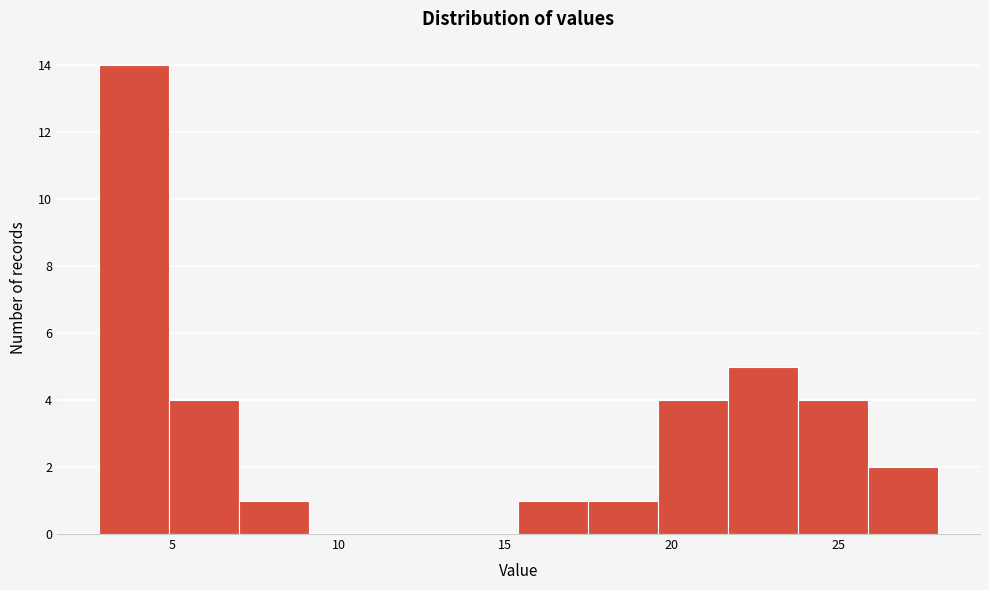

Reading left to right, transcribe this chart: for each bar, give the range it covers on the x-axis and its height. Neither the bar edges nor the heights are printed on the chart, so give them approximately, as read against the axes.

2.8 to 4.9: 14
4.9 to 7.0: 4
7.0 to 9.1: 1
9.1 to 11.2: 0
11.2 to 13.3: 0
13.3 to 15.4: 0
15.4 to 17.5: 1
17.5 to 19.6: 1
19.6 to 21.7: 4
21.7 to 23.8: 5
23.8 to 25.9: 4
25.9 to 28.0: 2